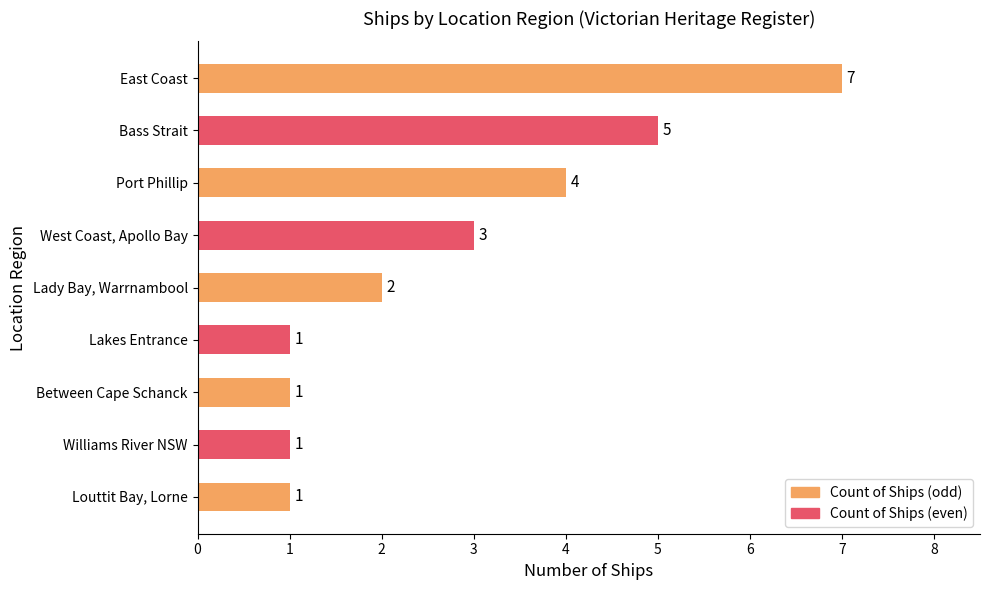

How many bars are there in total?

9